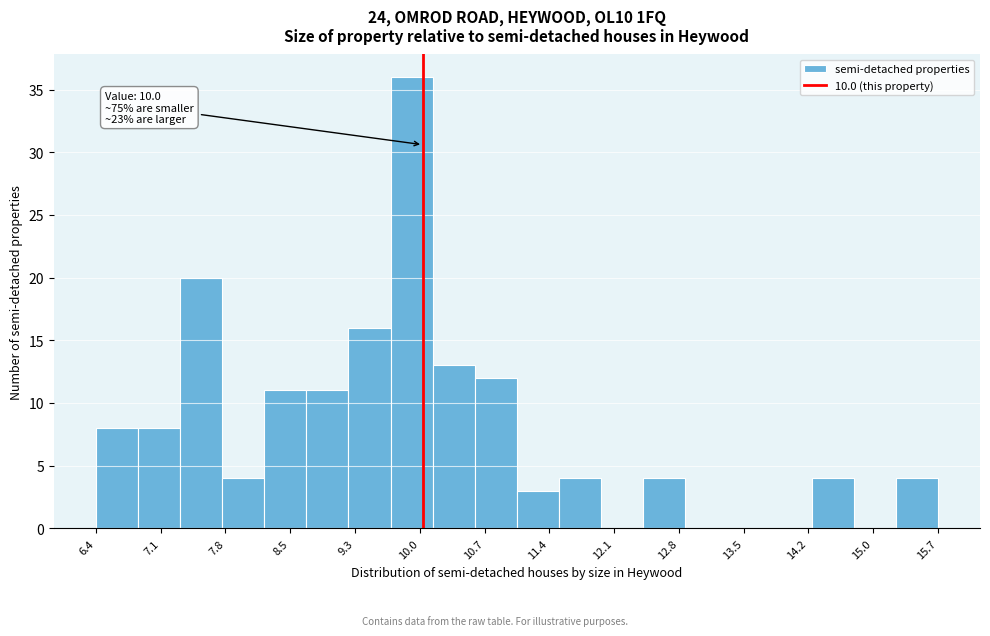

Over which range of the x-axis is the bar tallest?

9.6 to 10.1